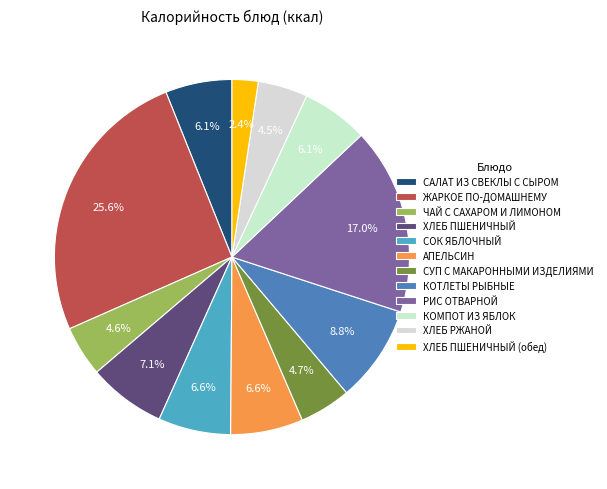

Which category has the biggest portion of the pie?

ЖАРКОЕ ПО-ДОМАШНЕМУ